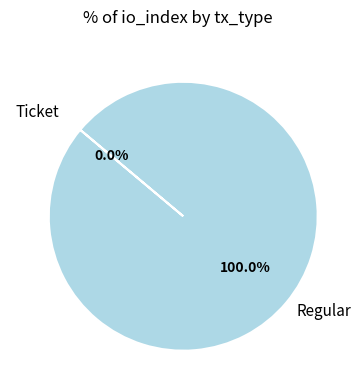

What percentage is the Regular slice, to the nearest percent?

100%